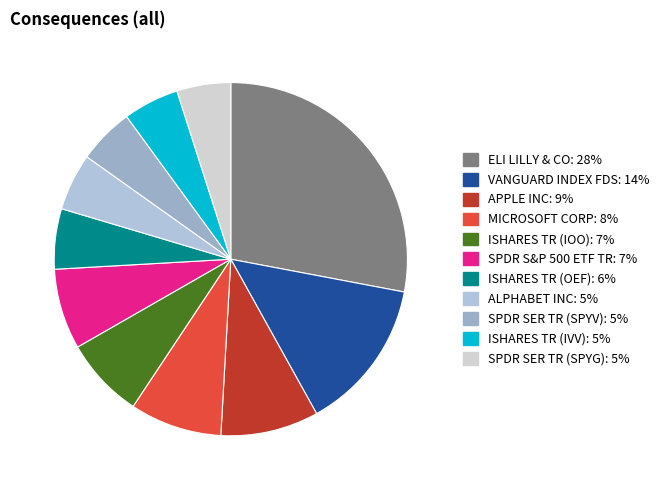

Approximately how many times larger is the value at ISHARES TR (OEF) compared to ALPHABET INC?

1.1